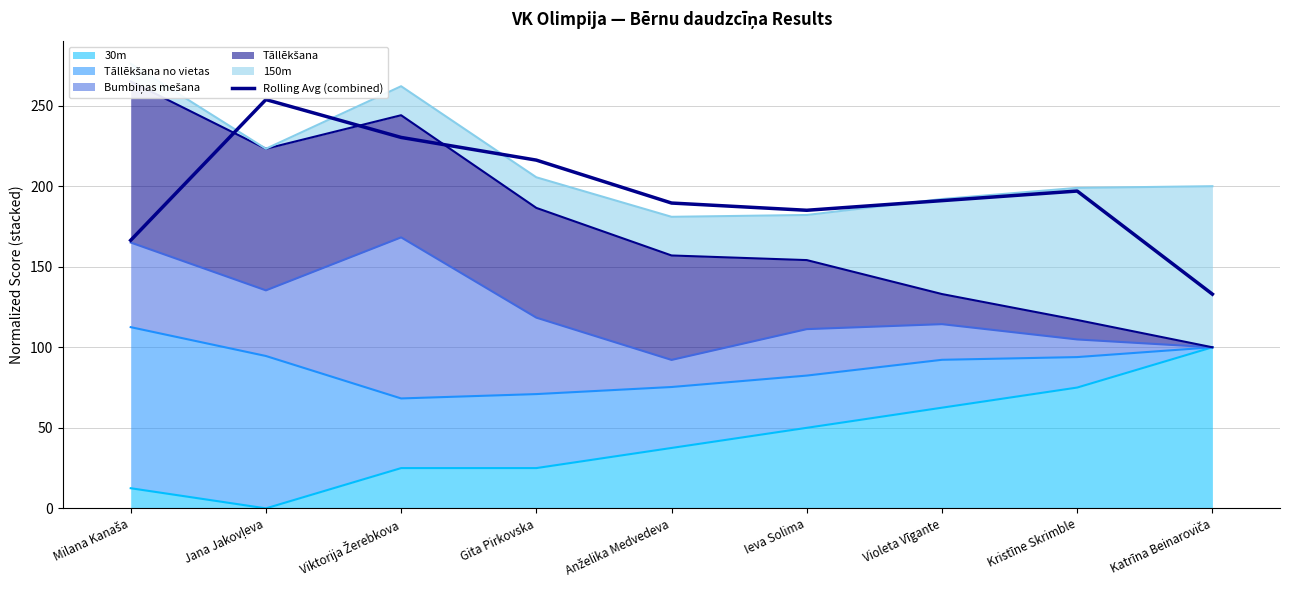

How many data points does each series have?

9